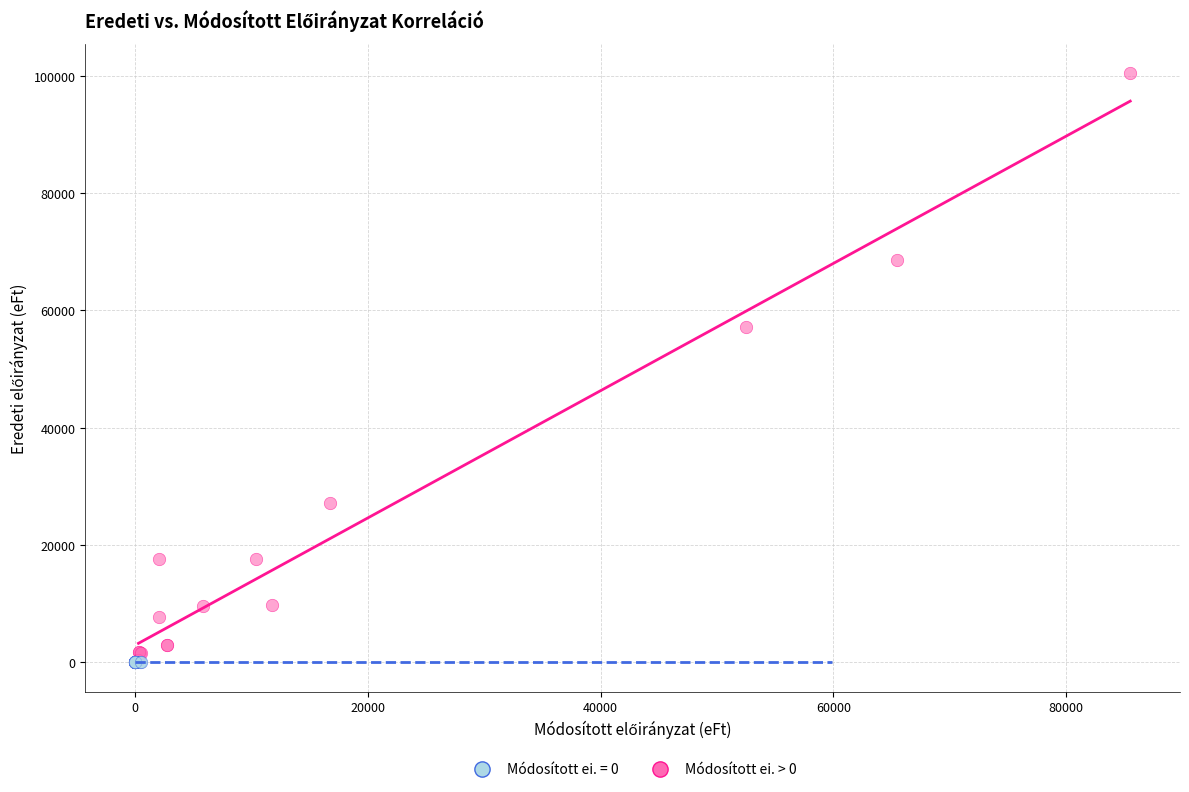

Which series contains the highest Y value?

Módosított ei. > 0